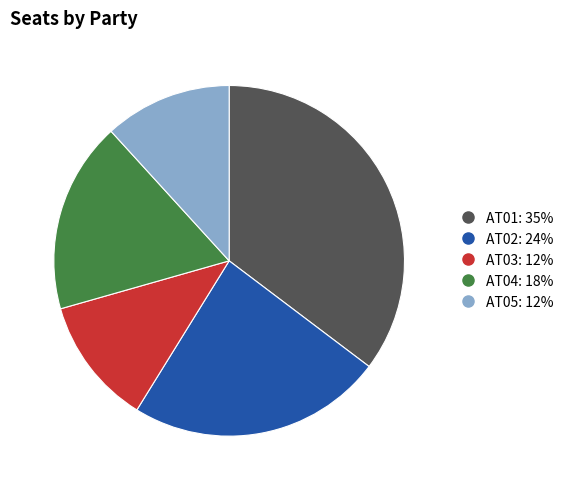

Approximately how many times larger is the value at AT04 compared to AT01?

0.5